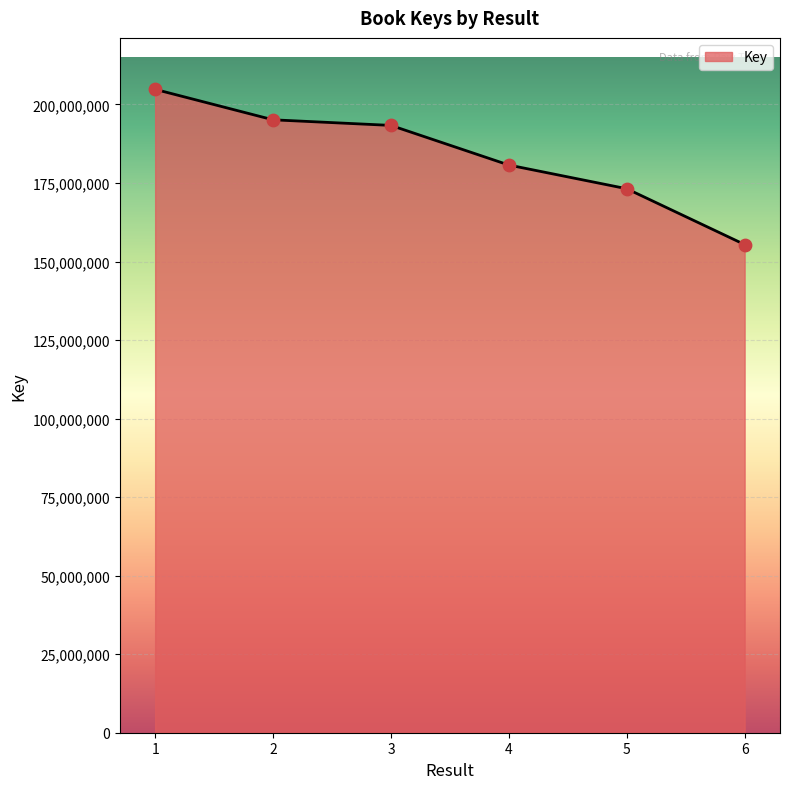

Which has a higher value, 5 or 2?

2